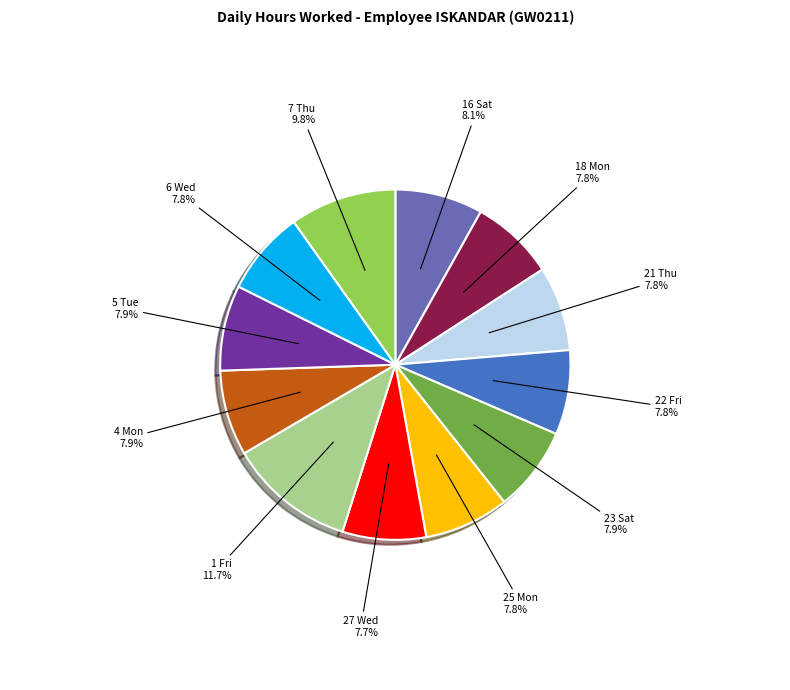

What is the ratio of the value at 5 Tue to the value at 18 Mon?

1.0